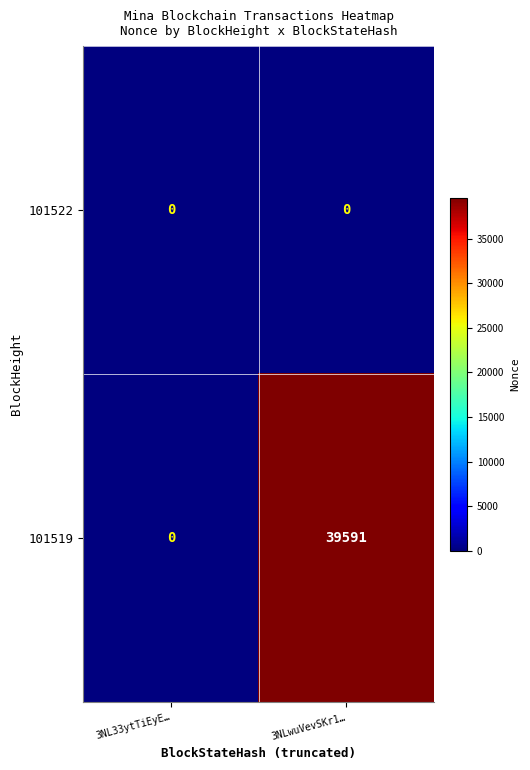

Where is 101519 nearest to the value 19795?

3NL33ytTiEyE…